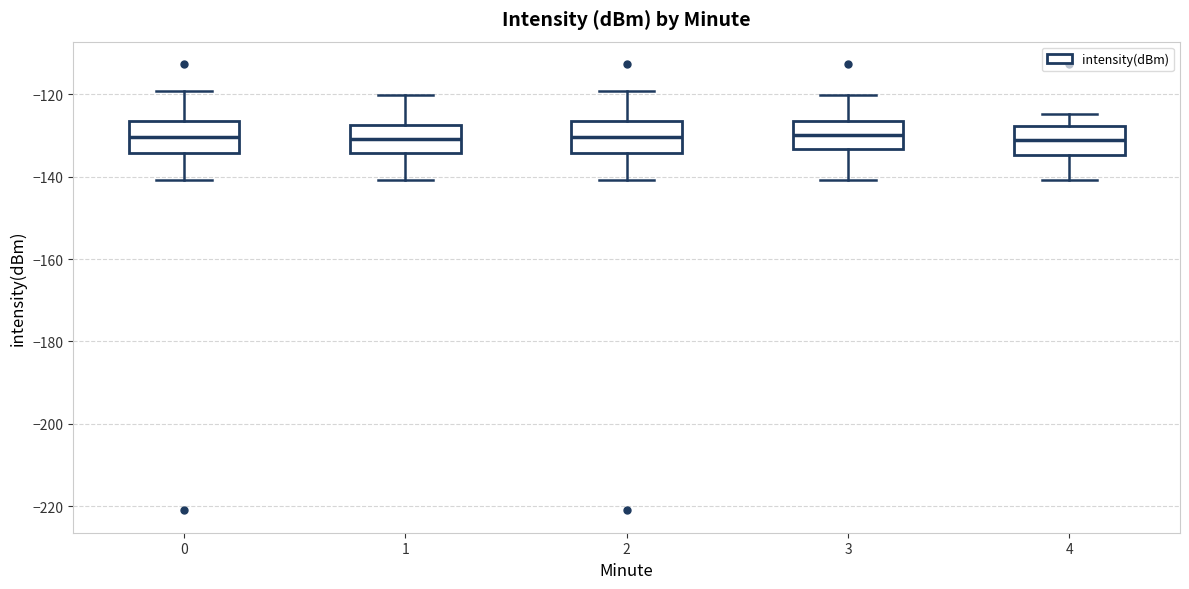

Reading left to right, transcribe this box plot: for each box, give where its median line is, the range the box spans, and where its two whiskers end, as read against the y-axis. The values are not printed on the chart, so give them approximately, as read against the axis.

0: median -130, box -134 to -126, whiskers -140 to -120
1: median -130, box -134 to -128, whiskers -140 to -120
2: median -130, box -134 to -126, whiskers -140 to -120
3: median -130, box -134 to -126, whiskers -140 to -120
4: median -132, box -134 to -128, whiskers -140 to -124